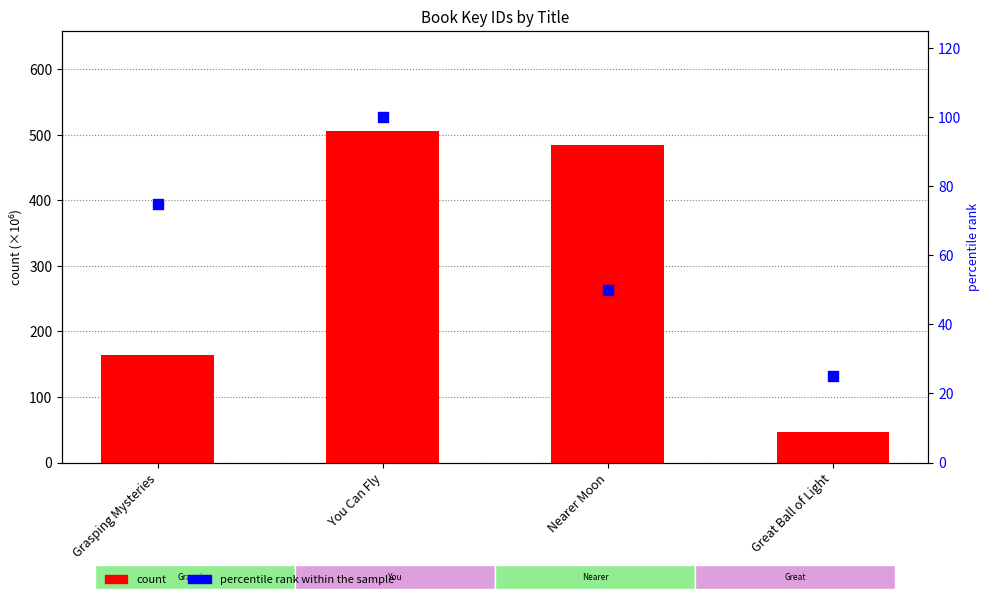

At which category is the sum across all series the highest?

You Can Fly